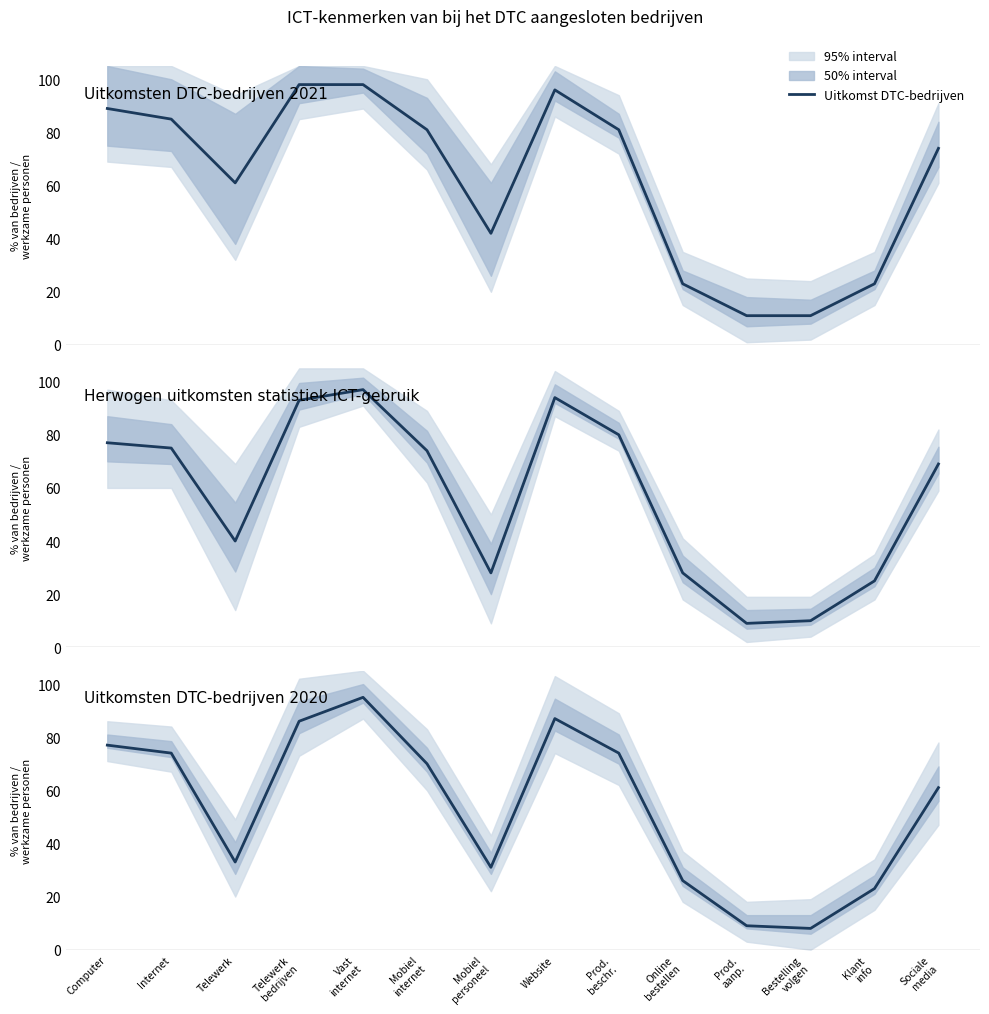

In Herwogen uitkomsten statistiek ICT-gebruik, how many points are higher than both neighbors (excluding endpoints)?

2